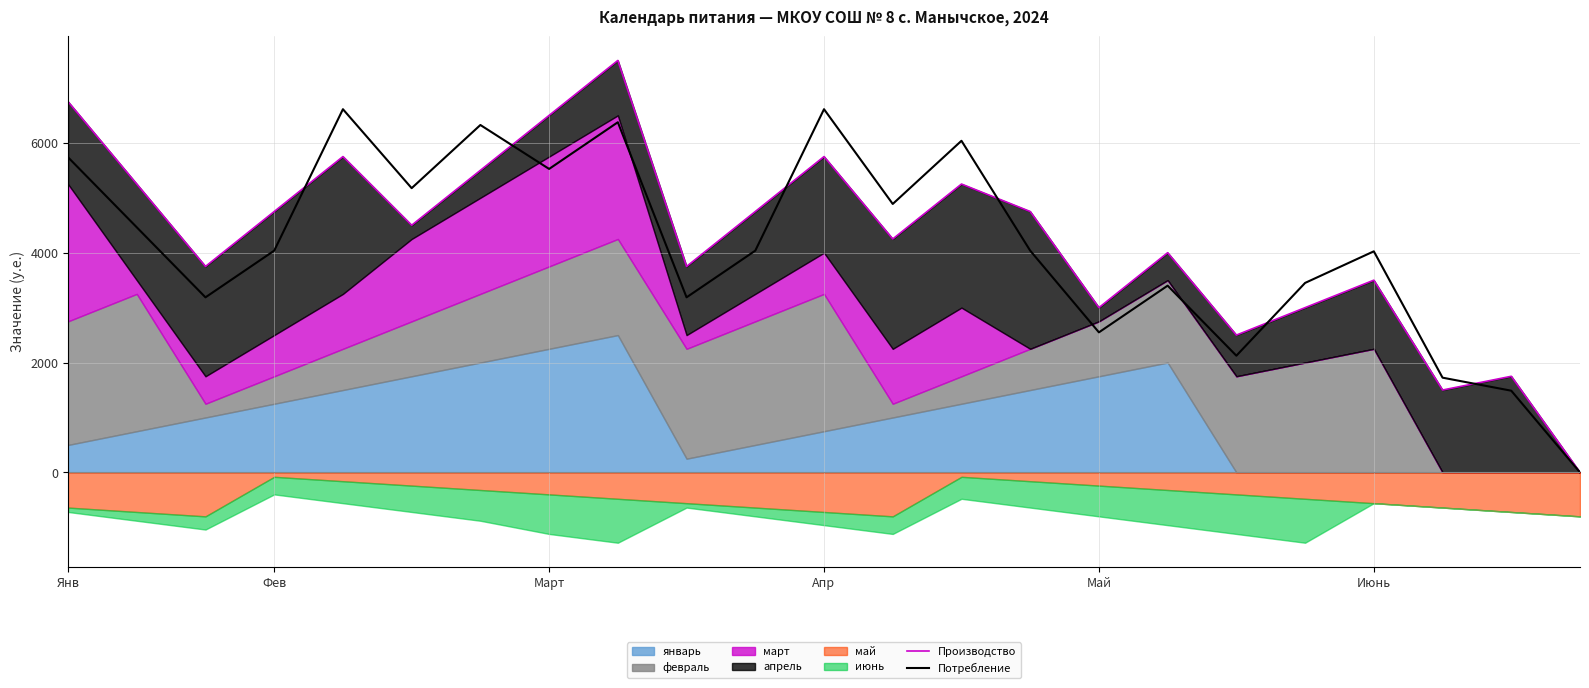

How many positive values does the Потребление series have?

22